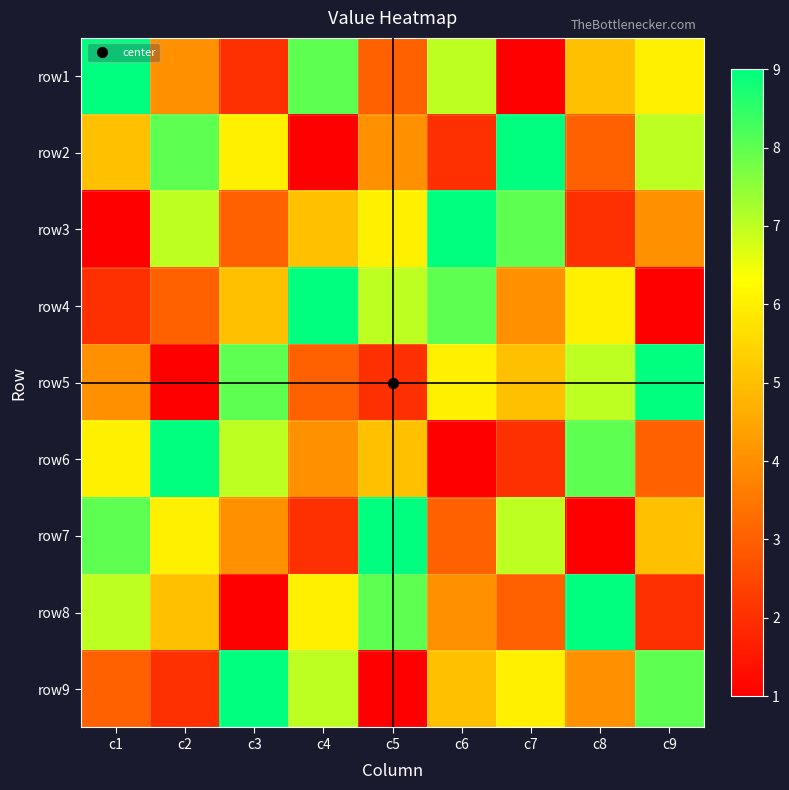

At which category does the chart reach its peak across all series?

c1